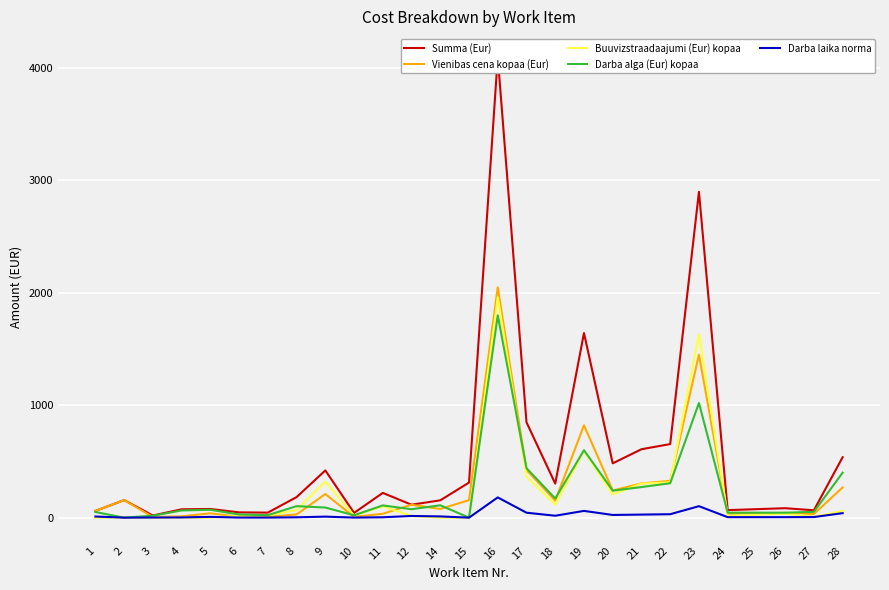

Between 19 and 23, which is larger?

23